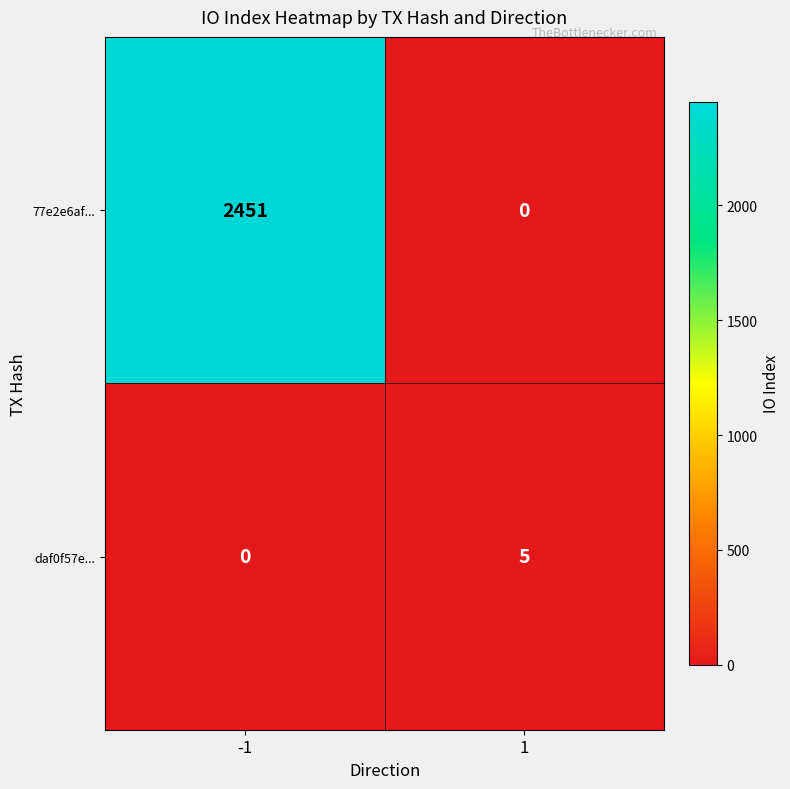

What is the maximum value for daf0f57e...?

5